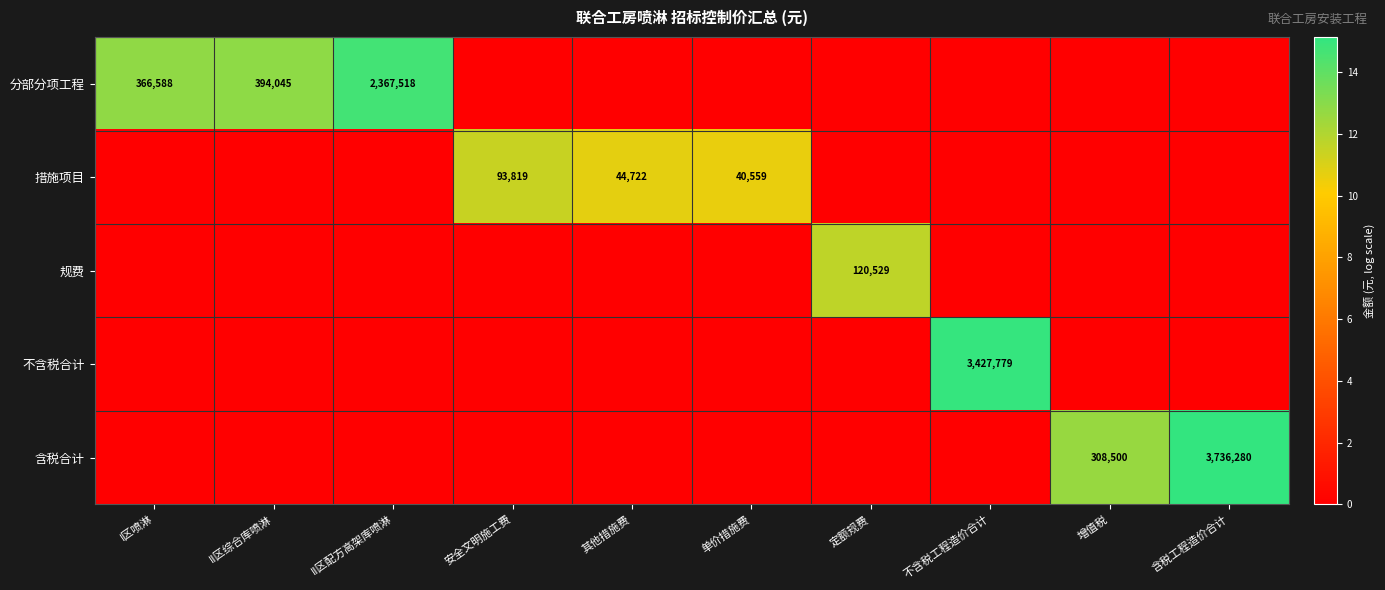

What is the spread (max minus min) of values at II区综合库喷淋?

12.9